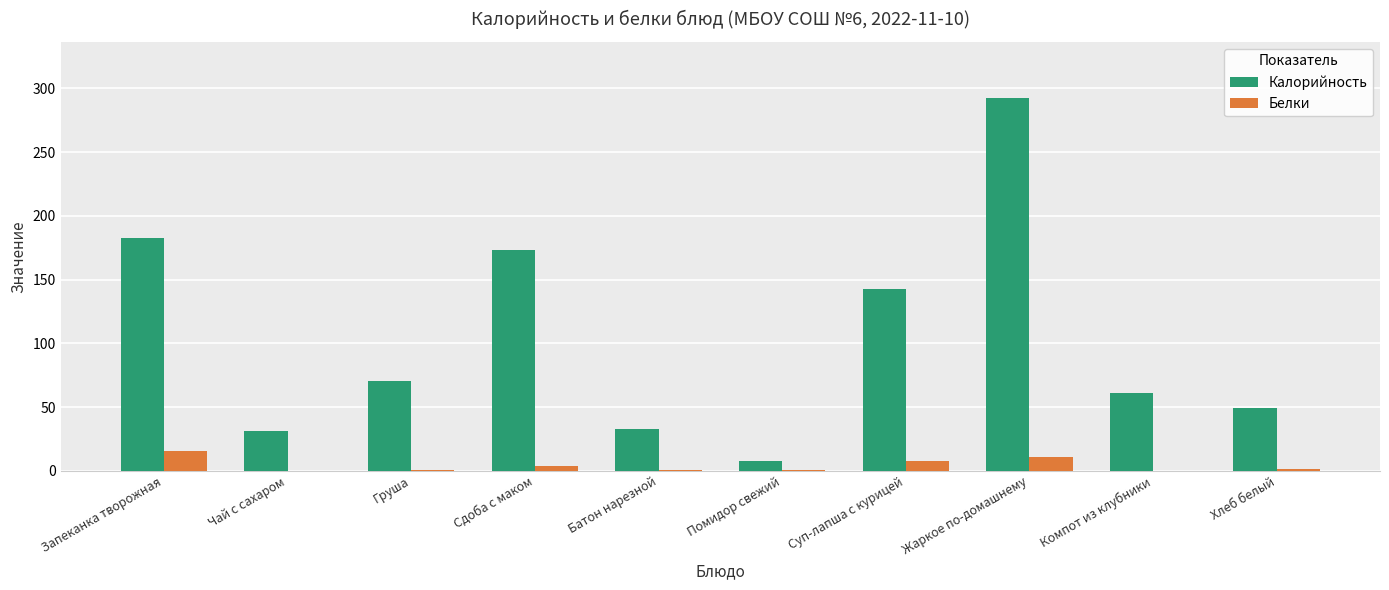

True or false: Калорийность has a value of 70.5 at Груша.

True